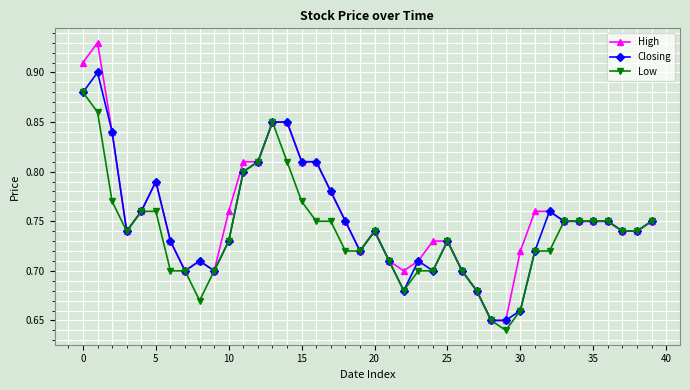

Count the Low values in the range 0 to 1.

40